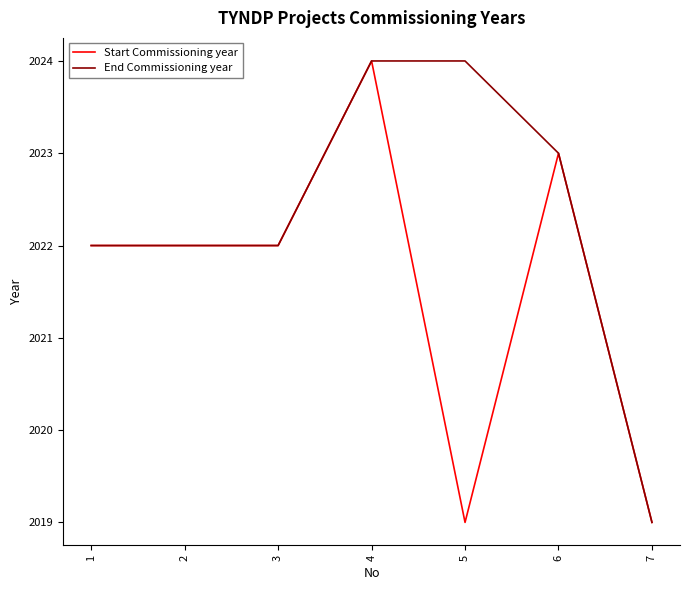

What are all the series names shown in the legend?

Start Commissioning year, End Commissioning year